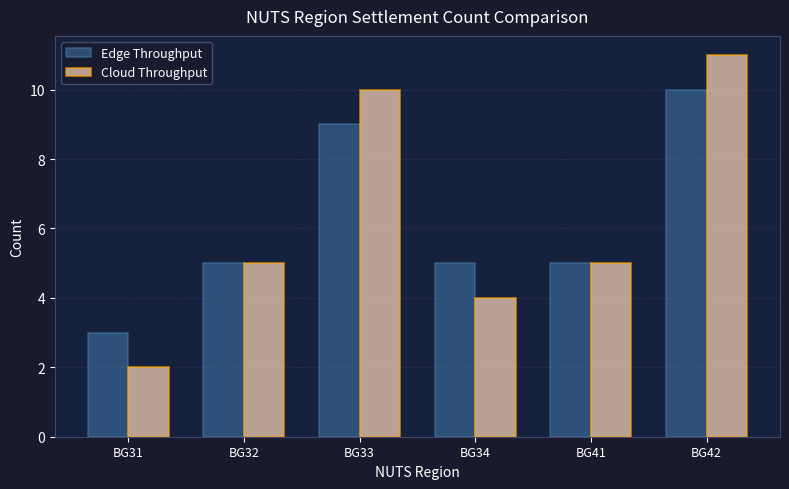

Read the Edge Throughput value at BG32.

5